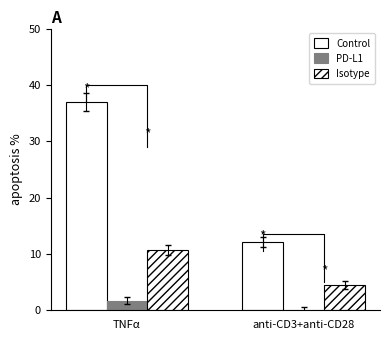

List the series in order of their peak value, highest first.

Control, Isotype, PD-L1